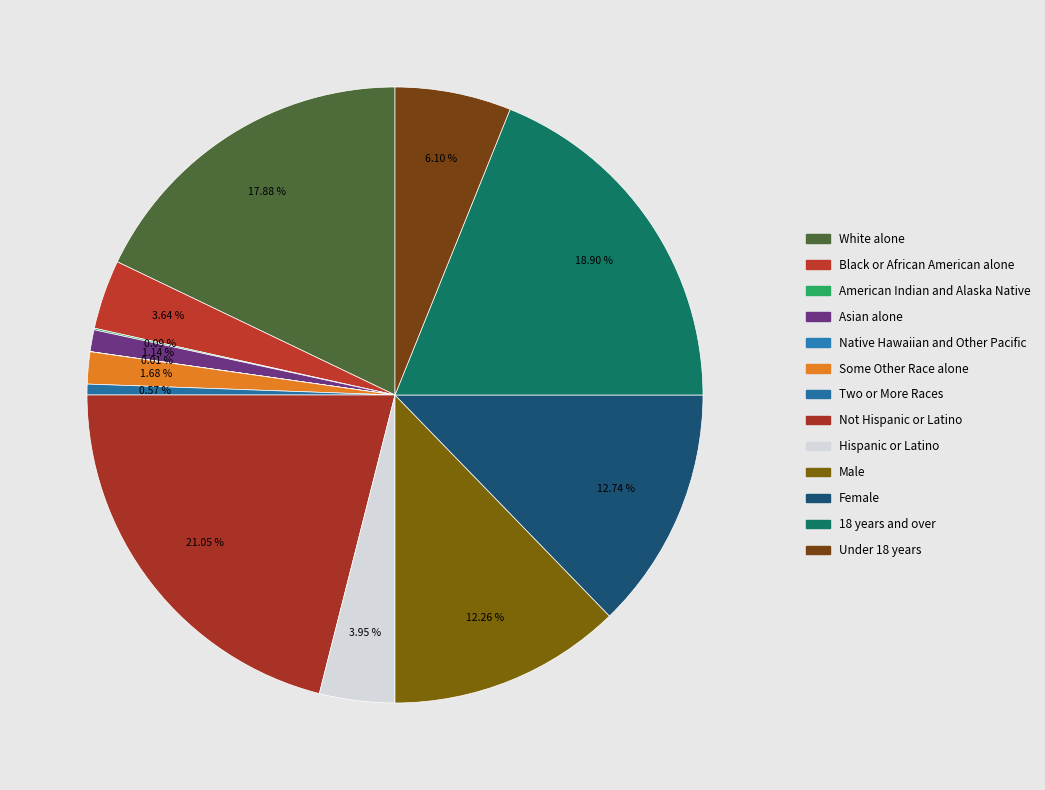

Rank the categories by value from highest to lowest.

Not Hispanic or Latino, 18 years and over, White alone, Female, Male, Under 18 years, Hispanic or Latino, Black or African American alone, Some Other Race alone, Asian alone, Two or More Races, American Indian and Alaska Native, Native Hawaiian and Other Pacific